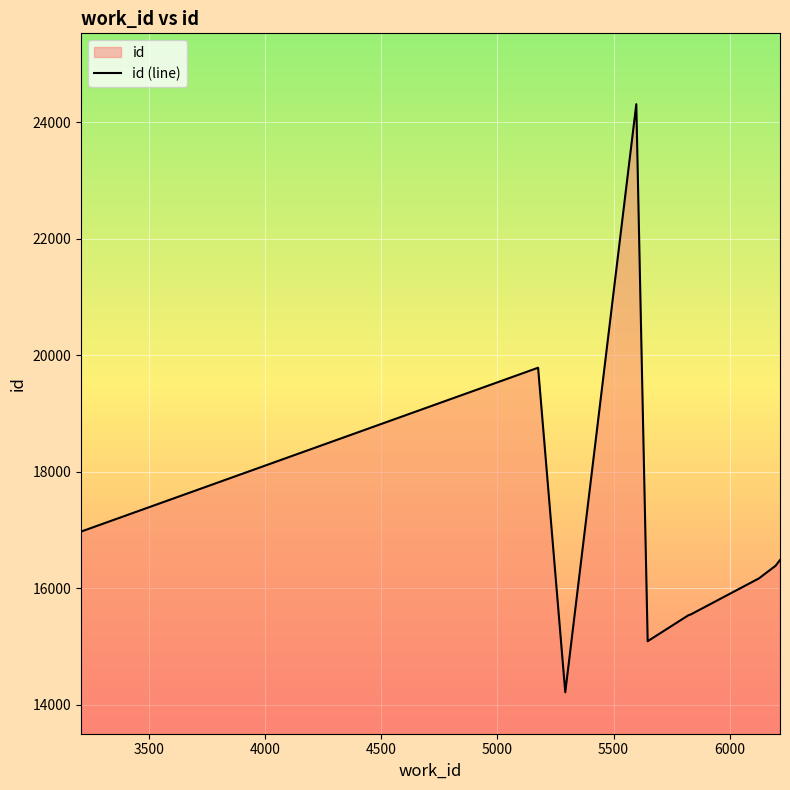

What is the maximum value shown in the chart?

24306